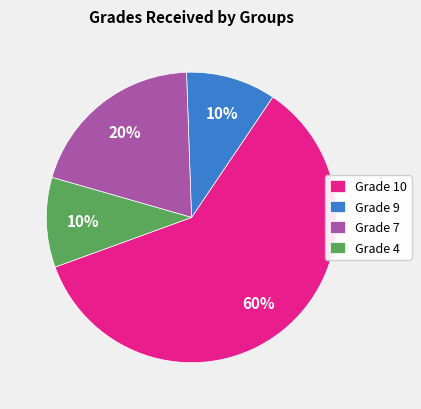

Count the number of slices in the pie.

4